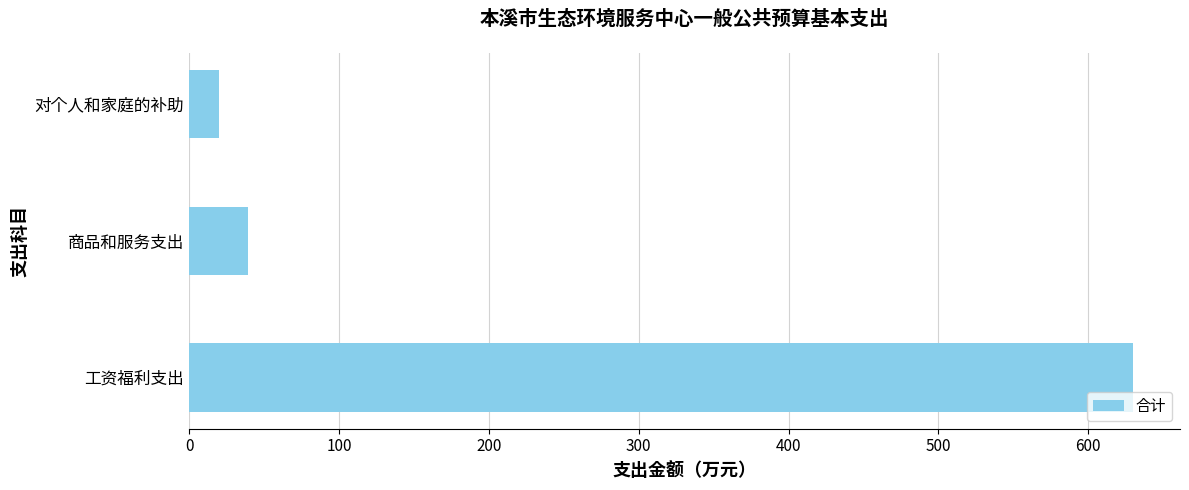

Where is the data nearest to the value 324?

商品和服务支出